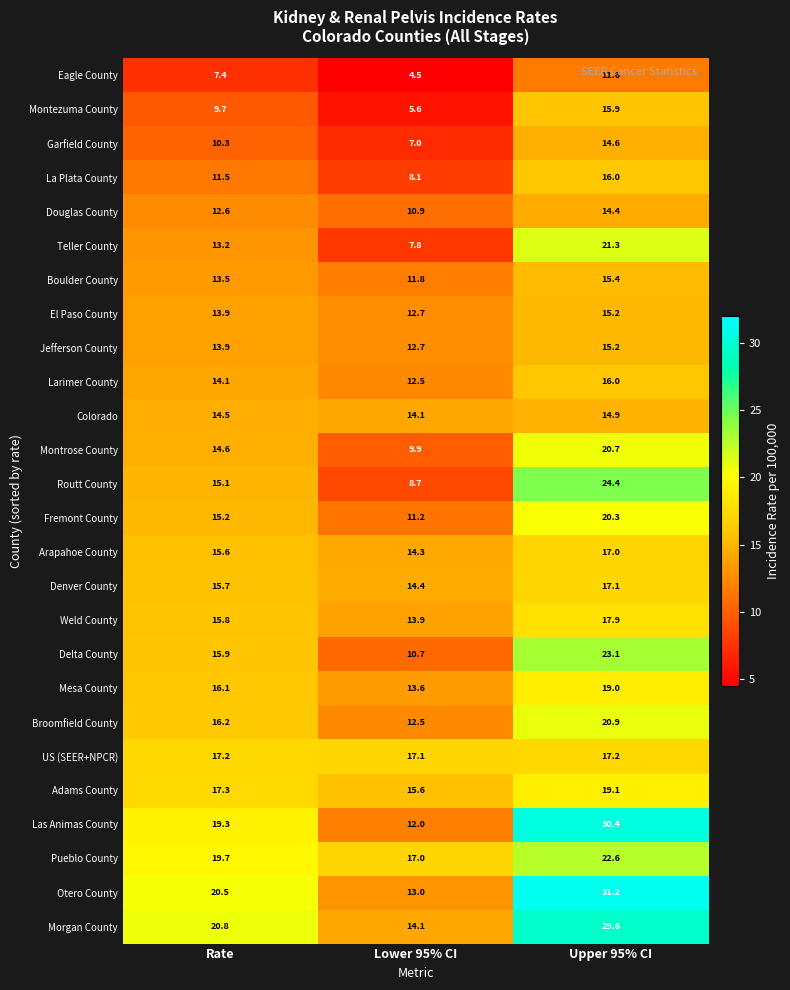

Which series has the widest spread of values?

Las Animas County